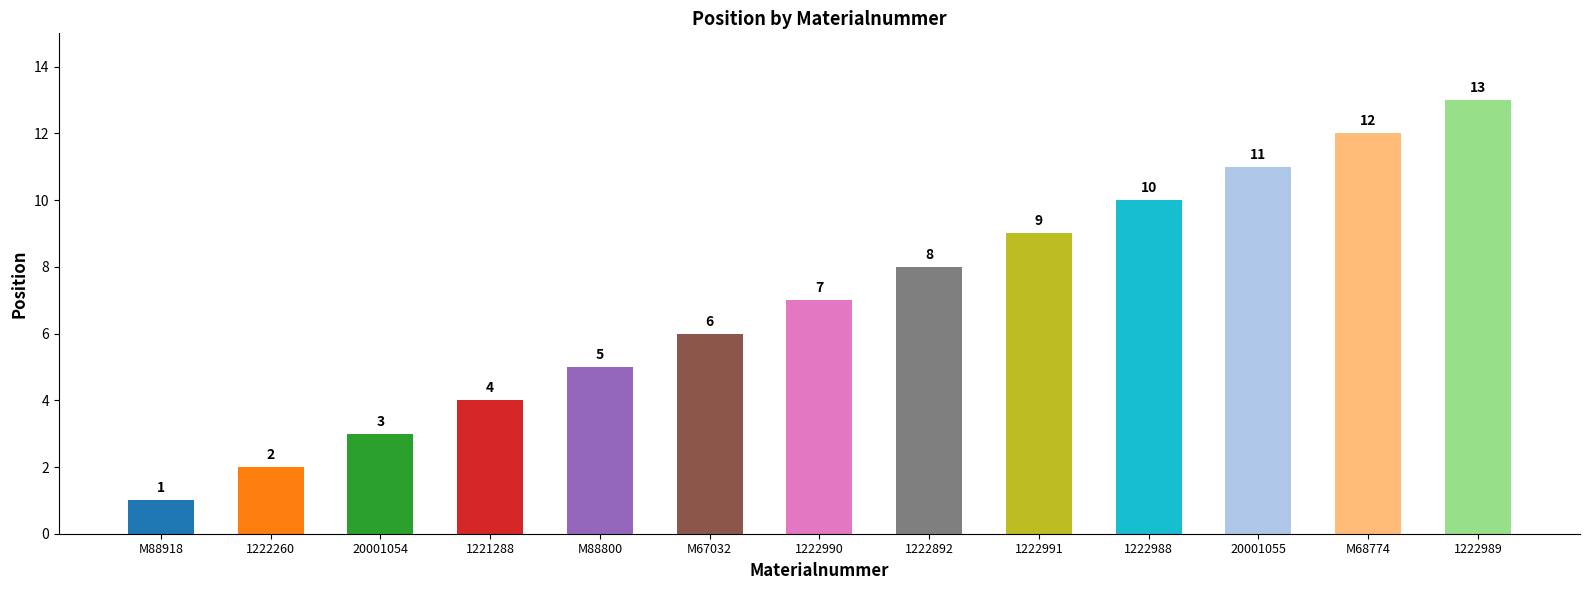

How many data points are less than 7?

6